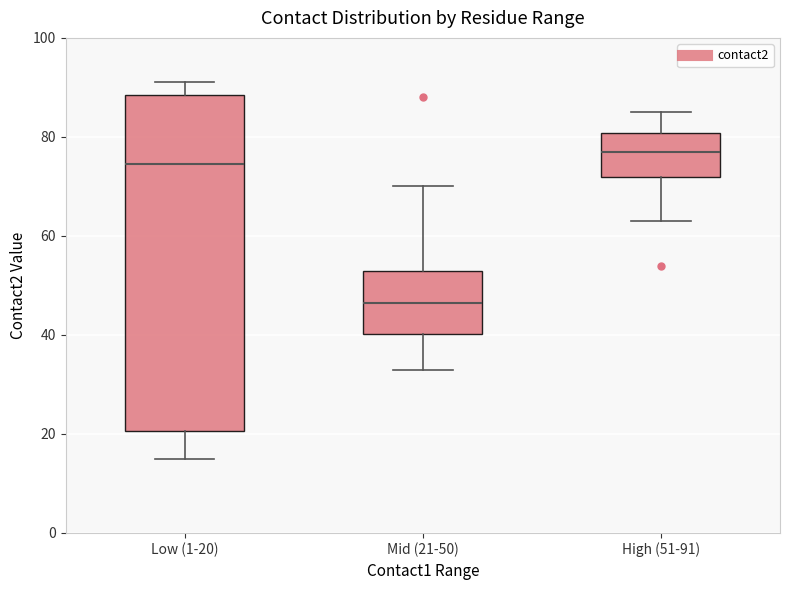

Which box's median line is the lowest?

Mid (21-50)